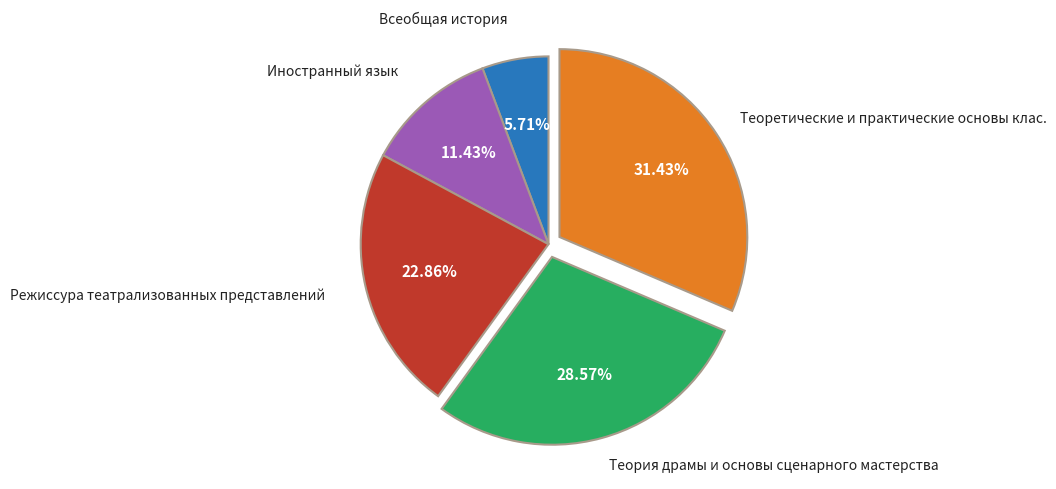

Which slice is the smallest?

Всеобщая история